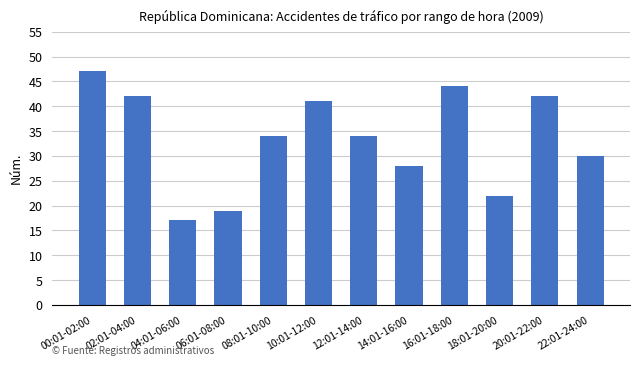

What is the approximate value at 04:01-06:00?

17